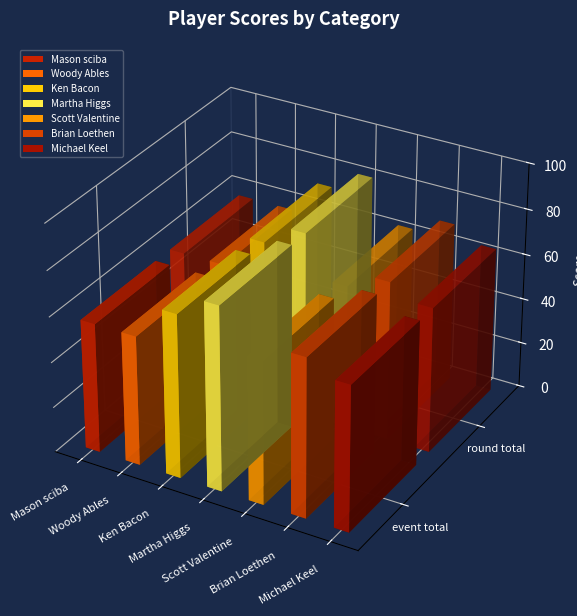

Read the event_total_score value at Michael Keel, to the nearest 10.

60